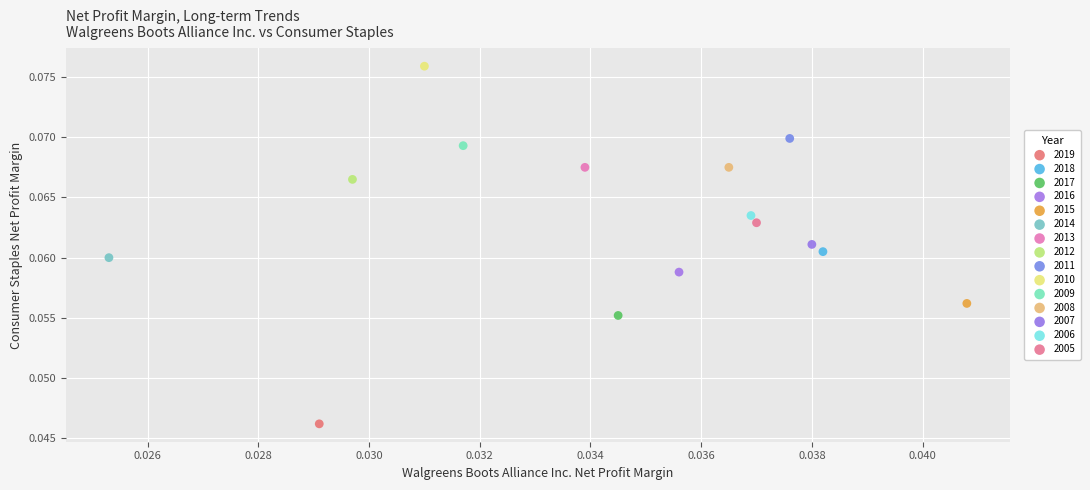

Which series contains the lowest Y value?

2019